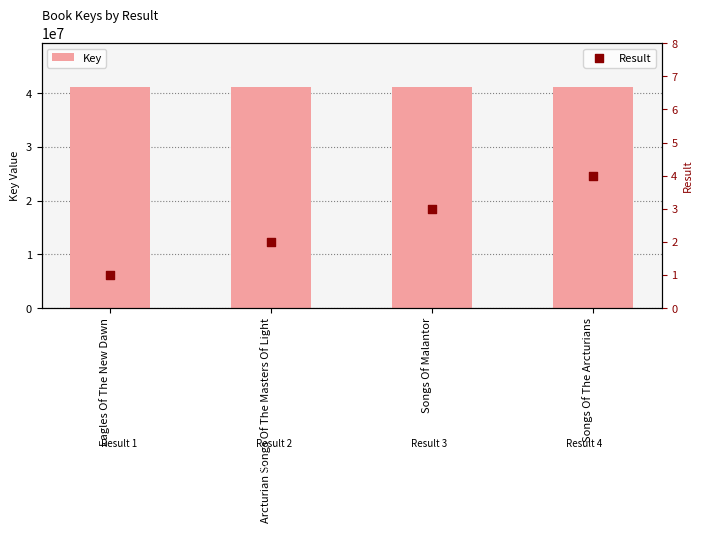

Which series contains the highest Y value?

Key